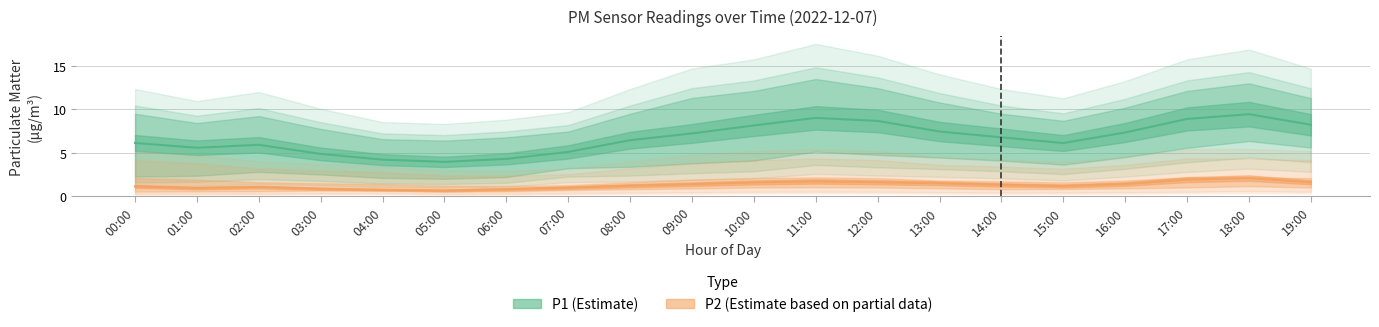

Rank the series at 13:00 from lowest to highest value.

P2_lower, P2, P2_upper, P1_lower, P1, P1_upper